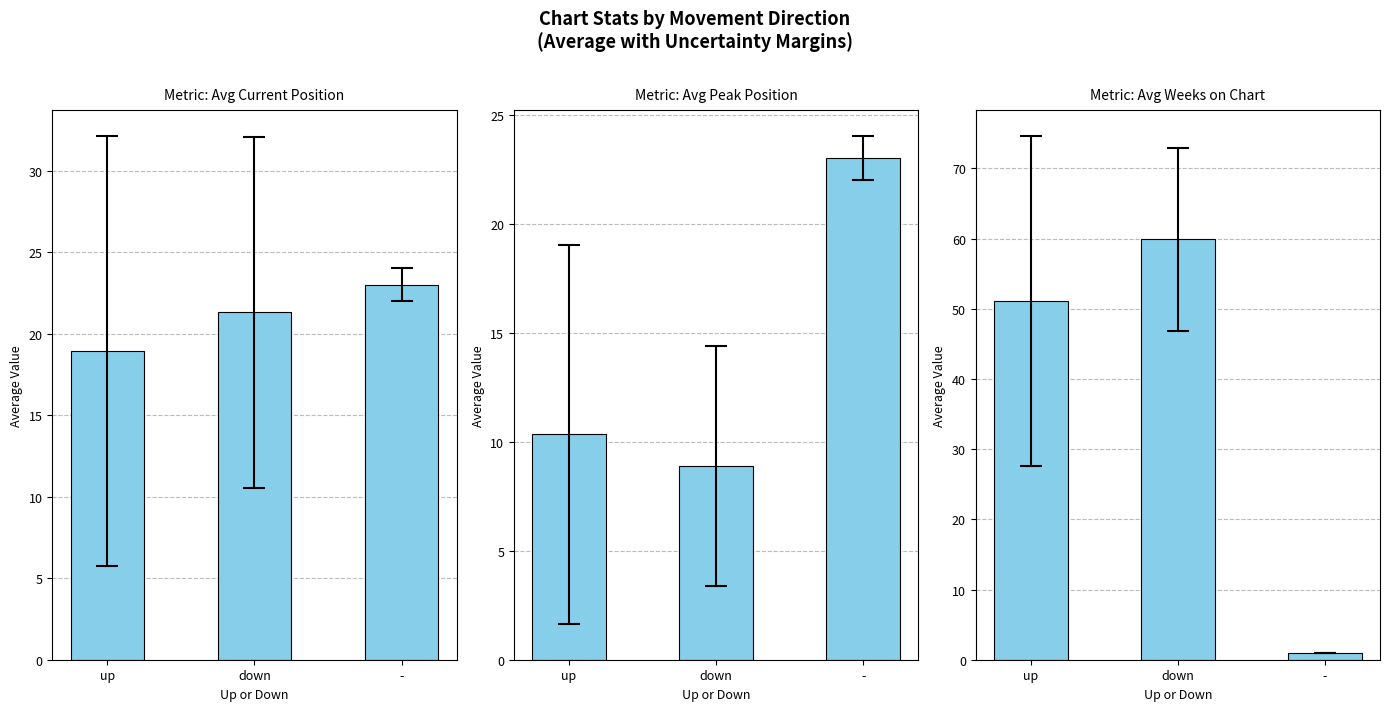

What is the difference between the second highest and minimum values in the Avg Weeks on Chart series?

50.1